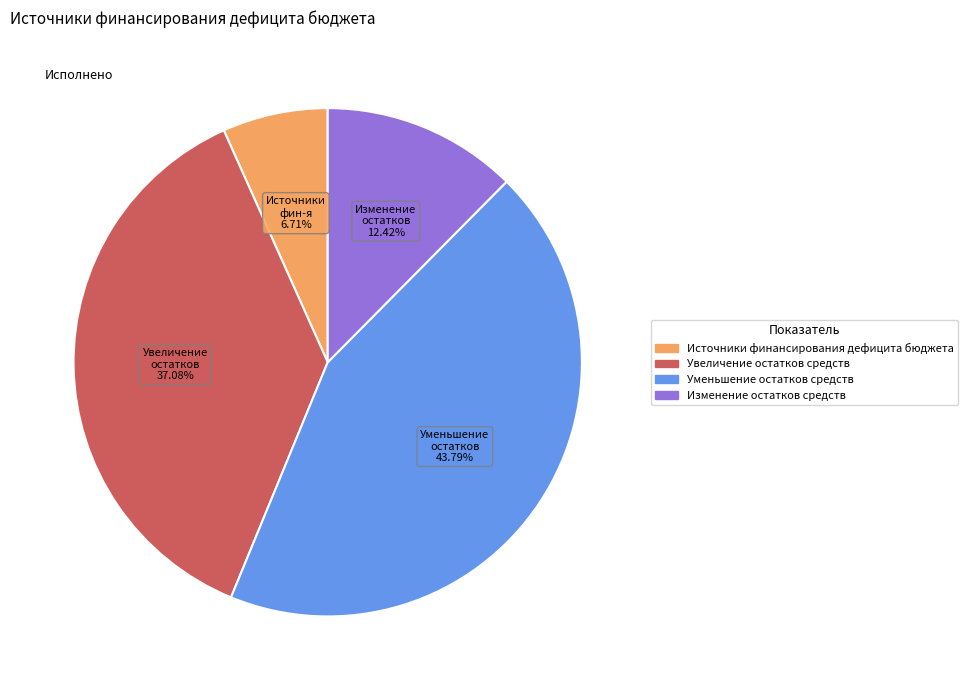

To the nearest percent, what percentage of the pie is Изменение остатков средств?

12%